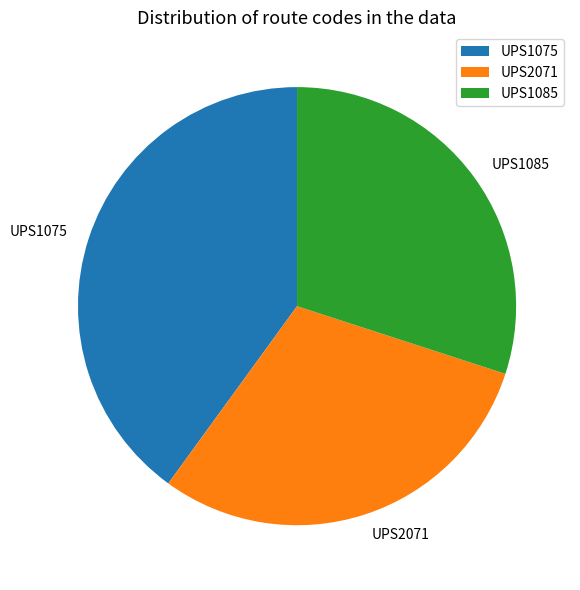

Combined, do UPS2071 and UPS1085 account for over 50%?

Yes